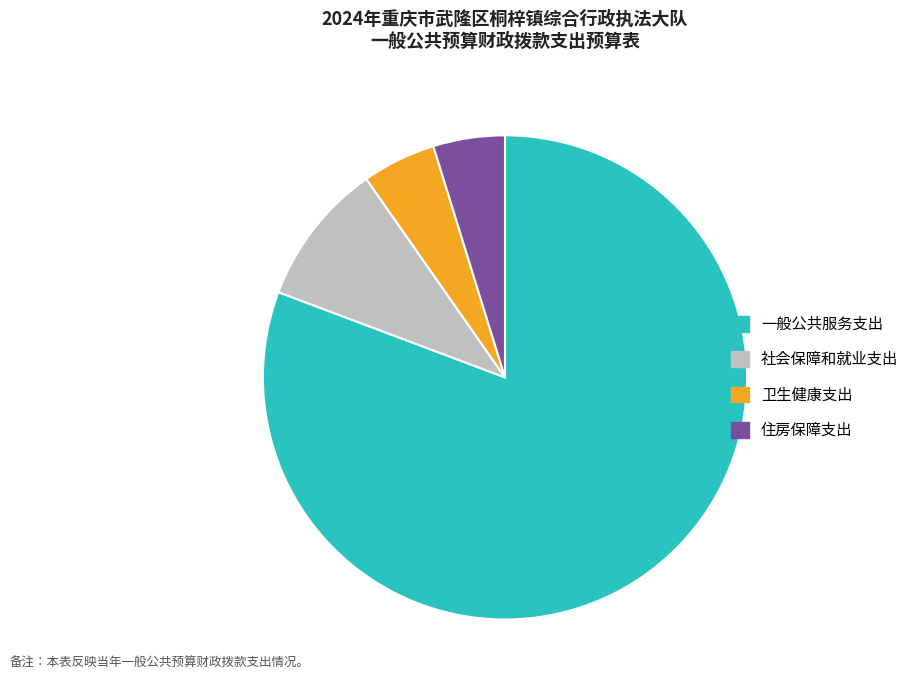

Which slice represents more than half of the pie?

一般公共服务支出